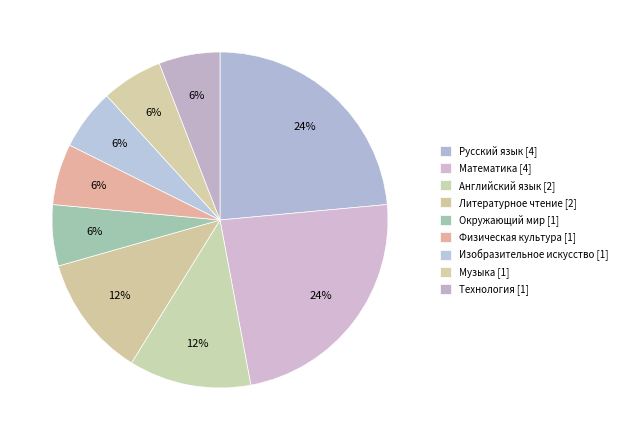

True or false: Технология accounts for 6% of the total.

True